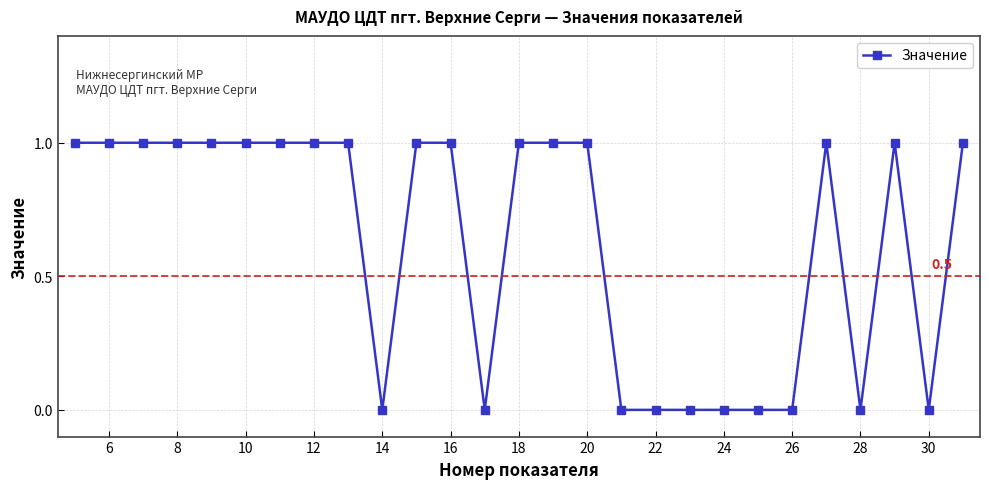

What is the value of the 6th point from the left?

1